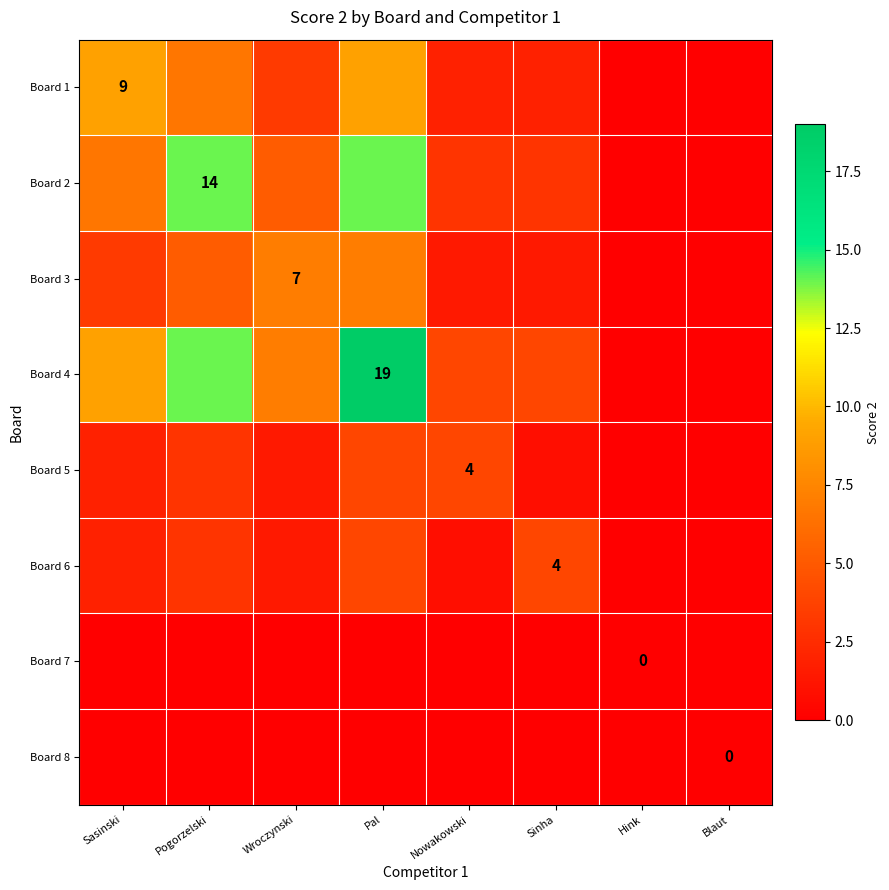

Is the value of Board 4 at Blaut greater than the value of Board 6 at Sinha?

No